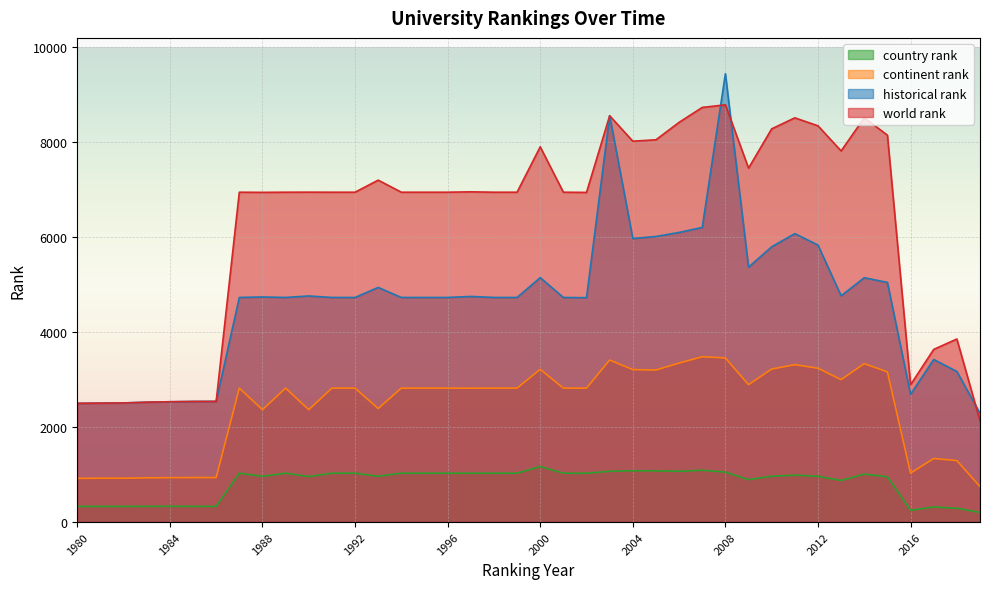

What is the maximum value for historical rank?

9439.0